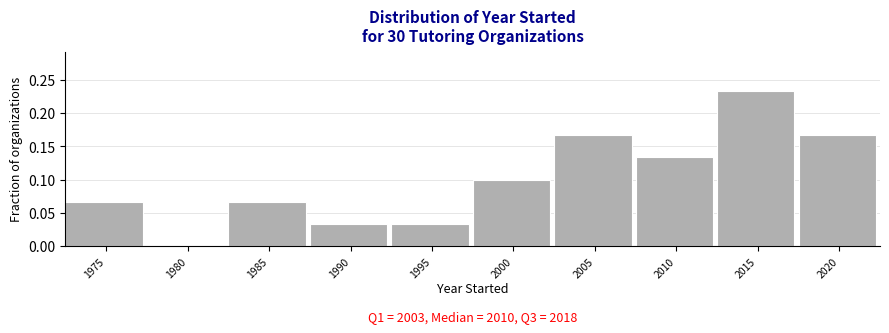

The chart shows a value of 0.1 at 2015. True or false?

False